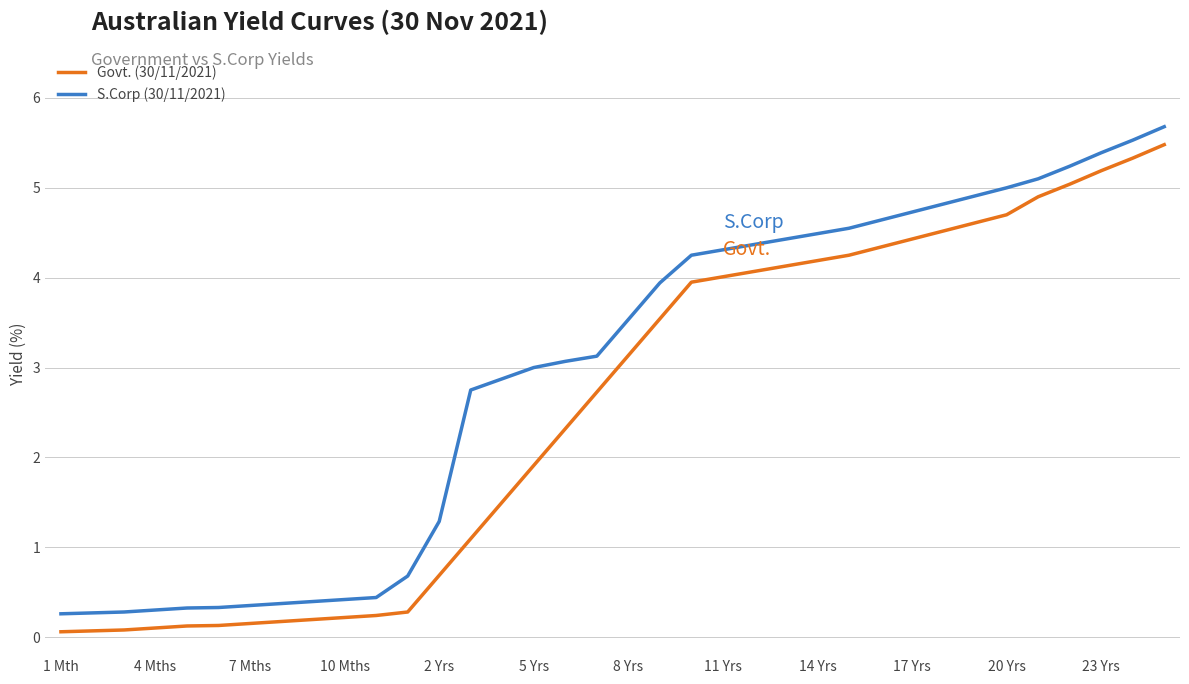

What is the minimum value shown in the chart?

0.1